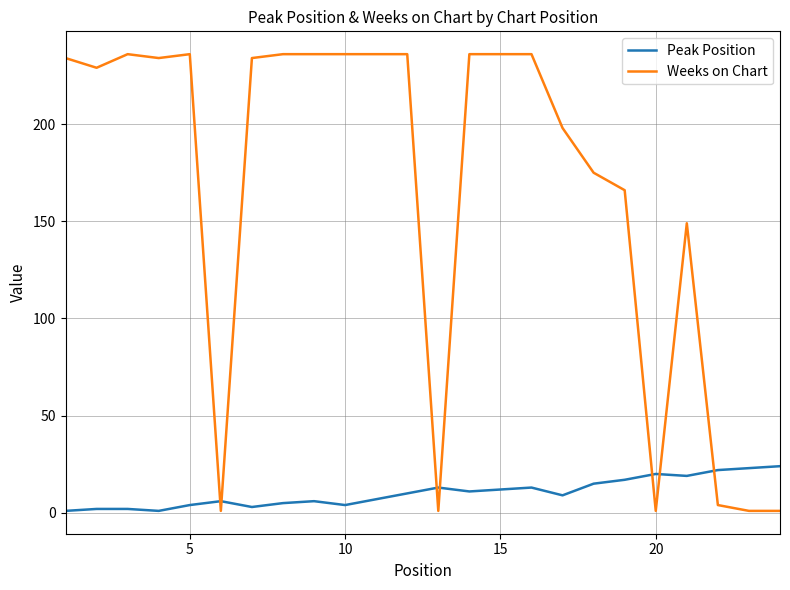

Does the chart display data point markers on the line(s)?

No